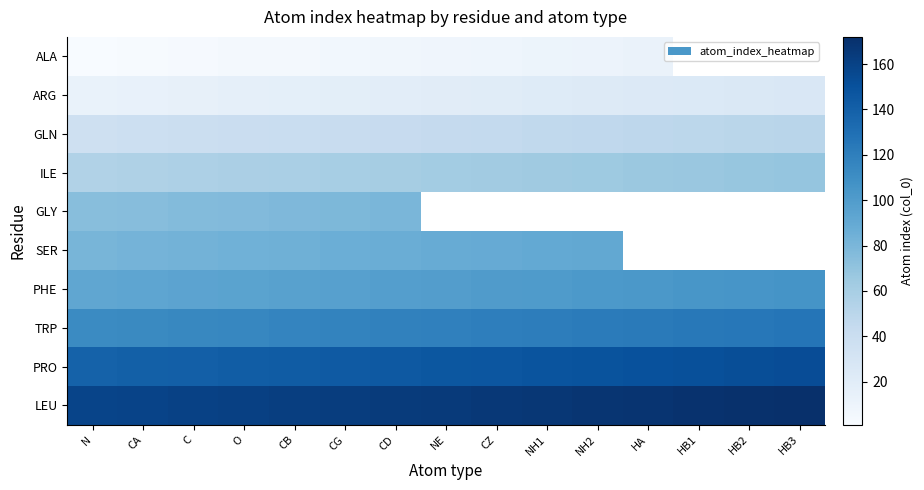

How many data points in ARG are above 20?

7